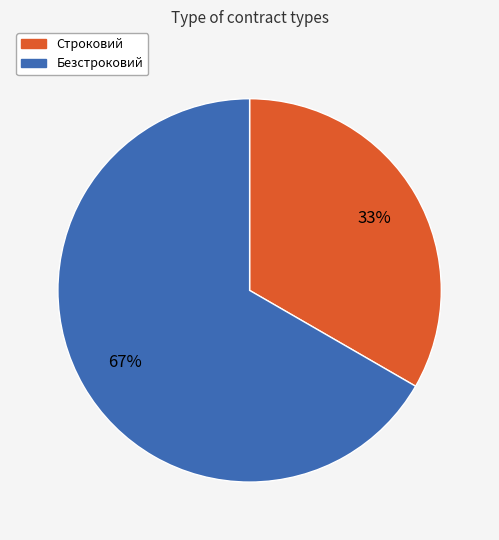

Do Строковий and Безстроковий together represent more than half of the pie?

Yes